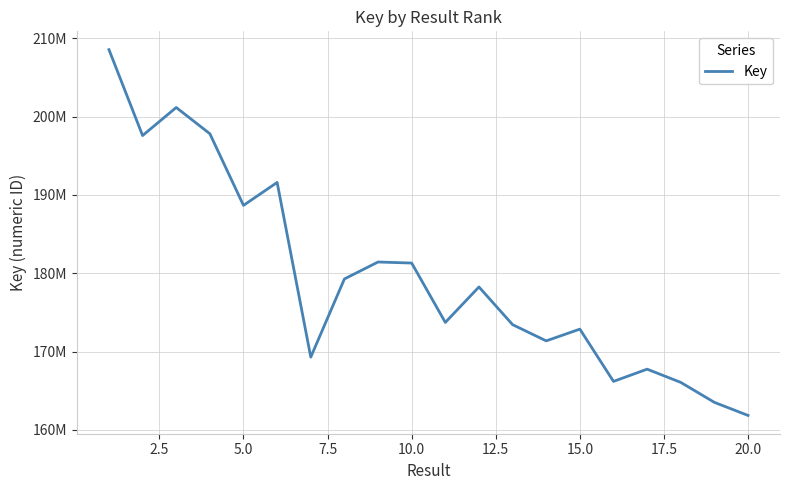

Does the chart display data point markers on the line(s)?

No